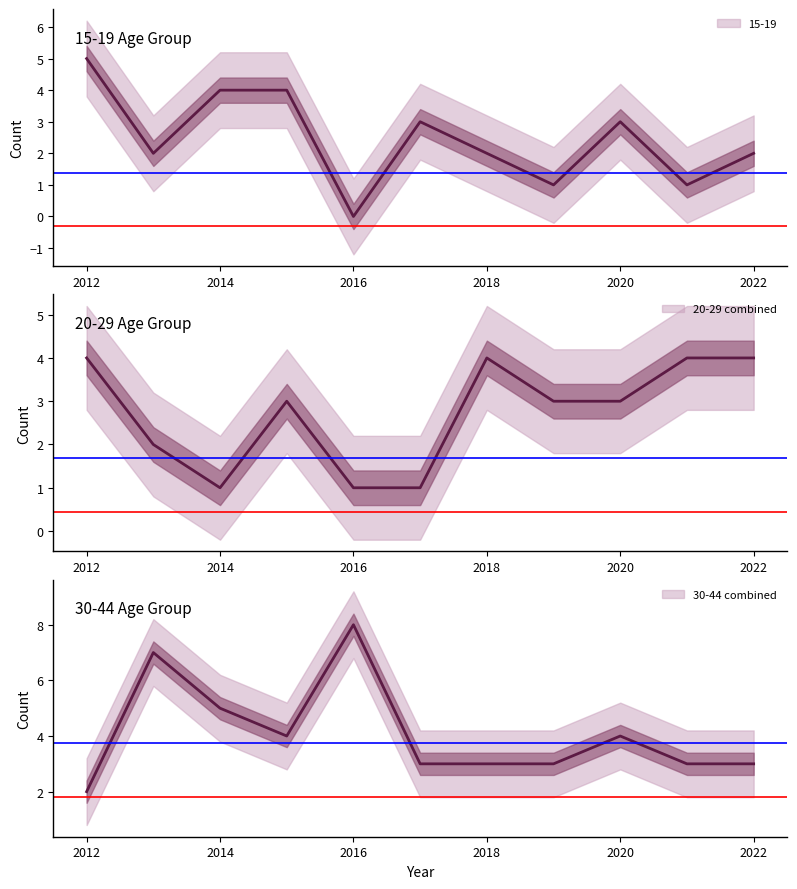

How many interior local peaks does the 20-29 combined series have?

2